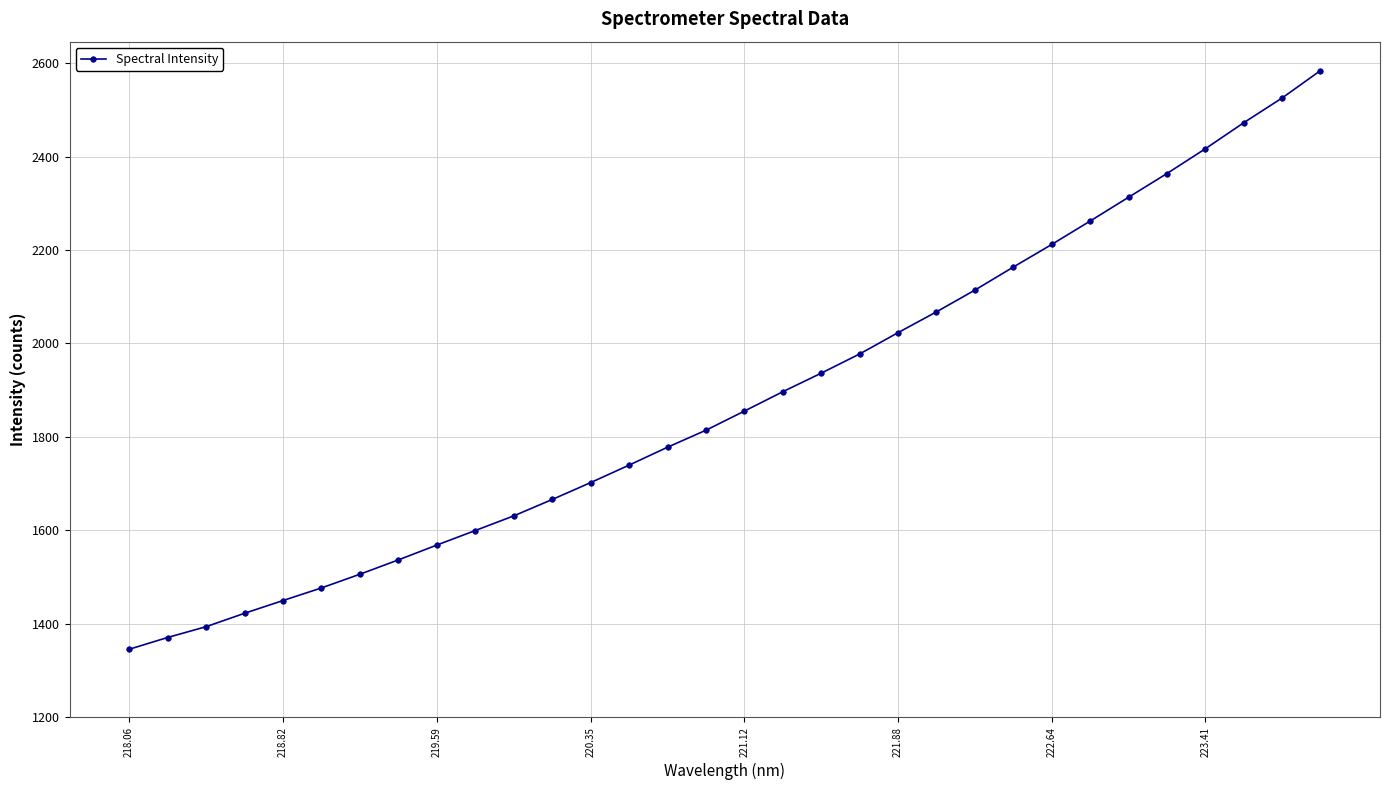

What is the value of the 19th point from the left?

1936.5